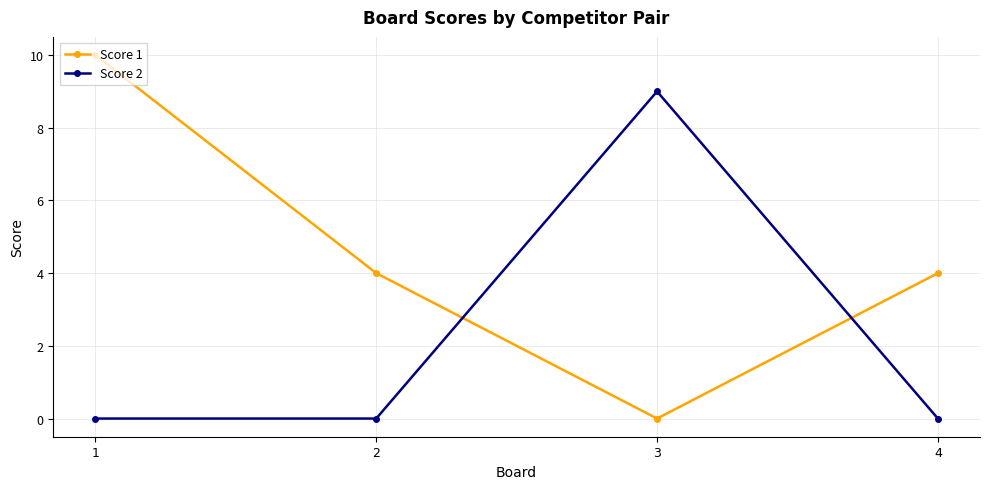

What is the difference between the maximum and minimum values in the Score 1 series?

10